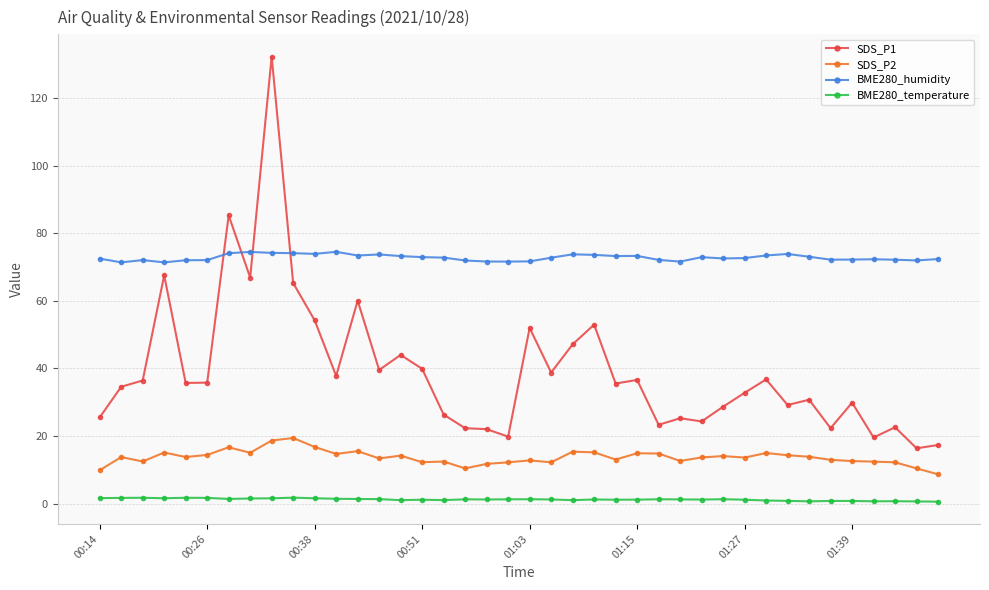

Rank the series by their average value, from highest to lowest.

BME280_humidity, SDS_P1, SDS_P2, BME280_temperature